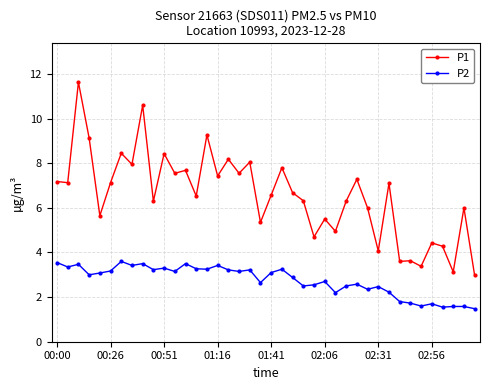

Which series has the largest range (max minus min)?

P1